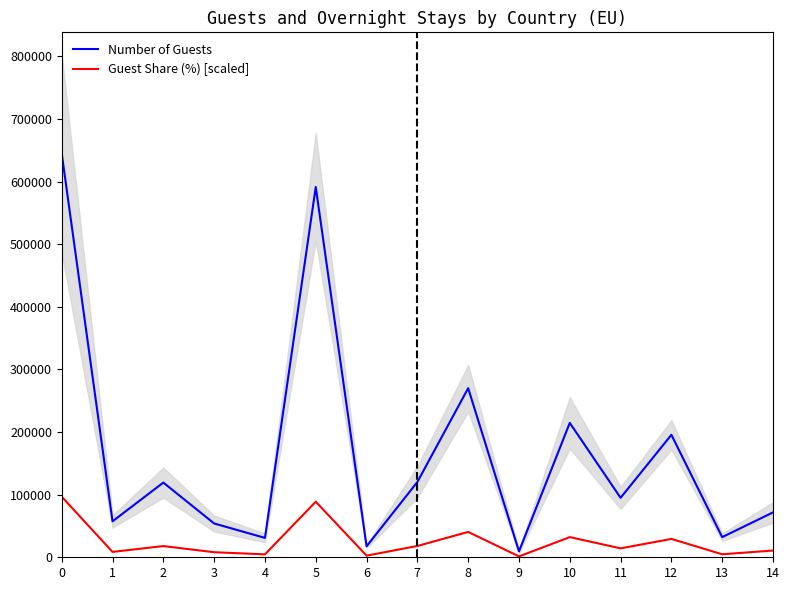

Rank the series at 1 from highest to lowest value.

Number of Guests, Guest Share (%) [scaled]